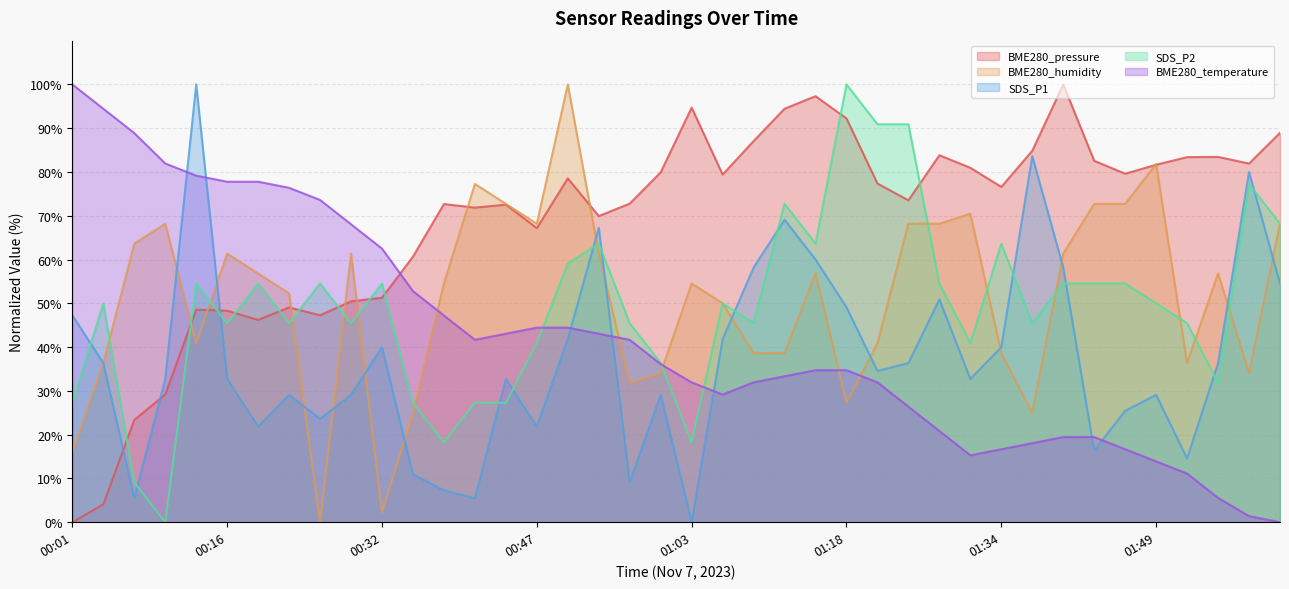

What position from the right is 00:32?

30